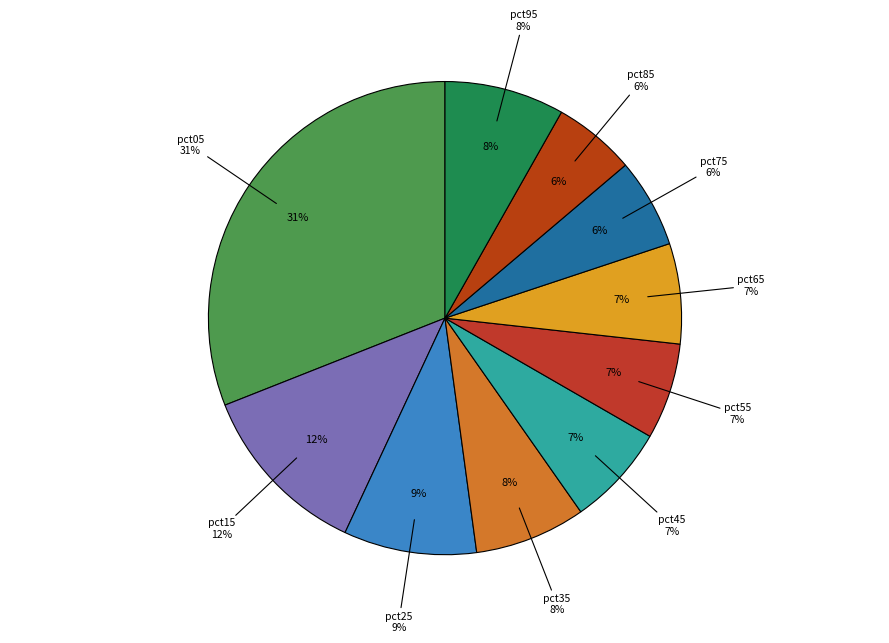

What percentage is the pct35 slice, to the nearest percent?

8%